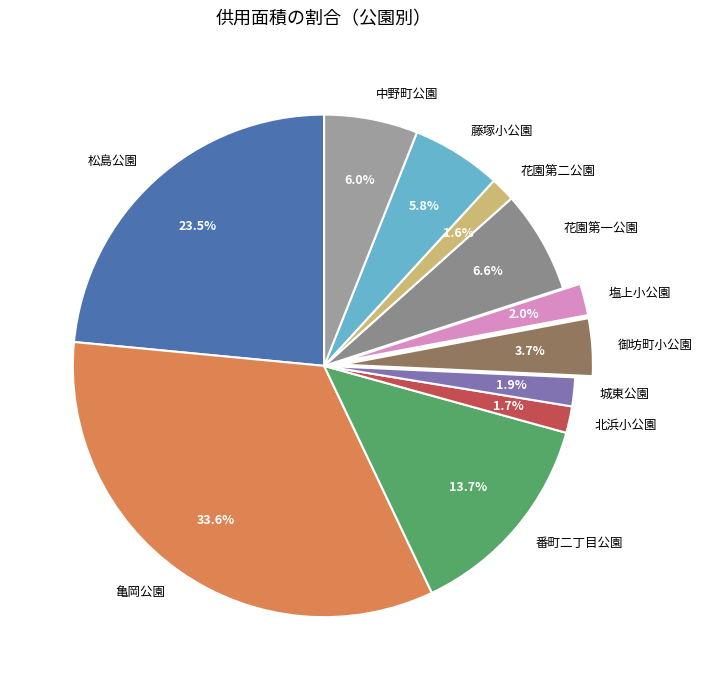

How many segments does this pie chart have?

11